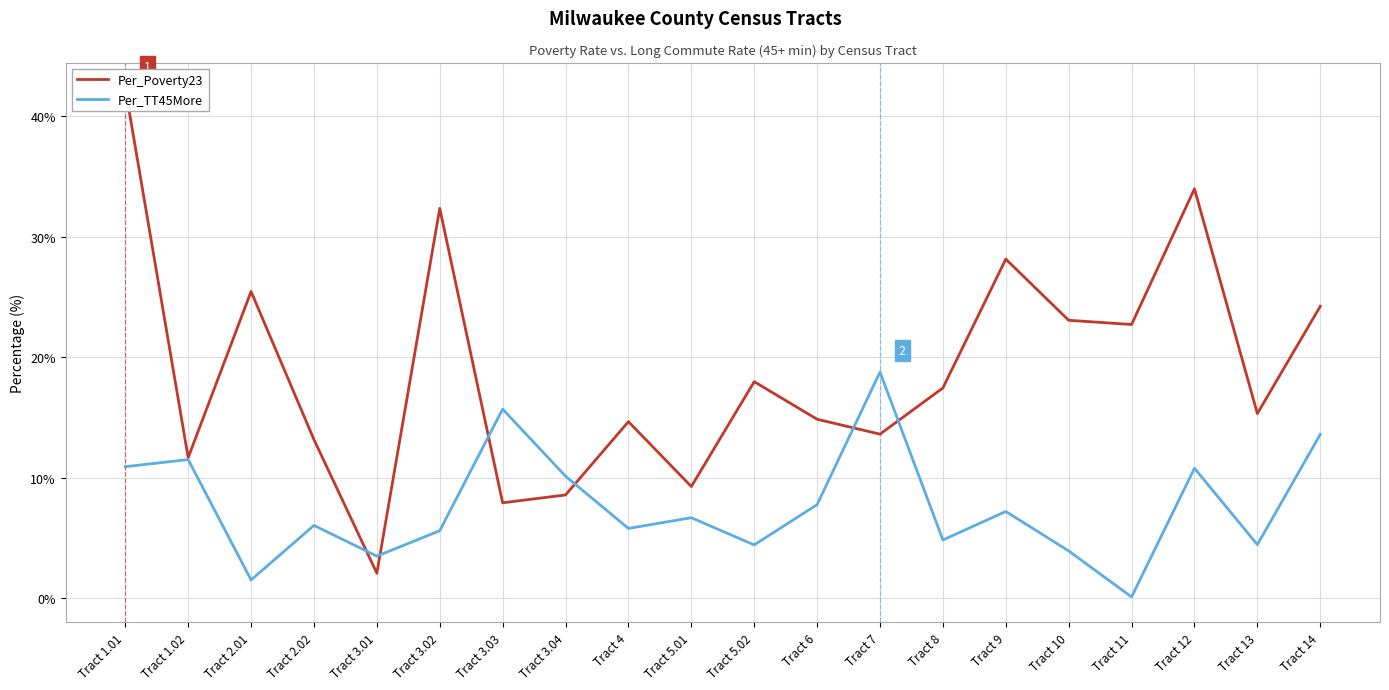

At which category is the sum across all series the highest?

Tract 1.01